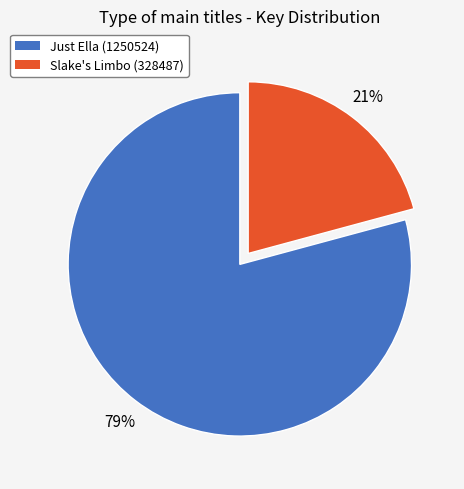

Is the sum of Slake's Limbo (328487) and Just Ella (1250524) greater than half?

Yes